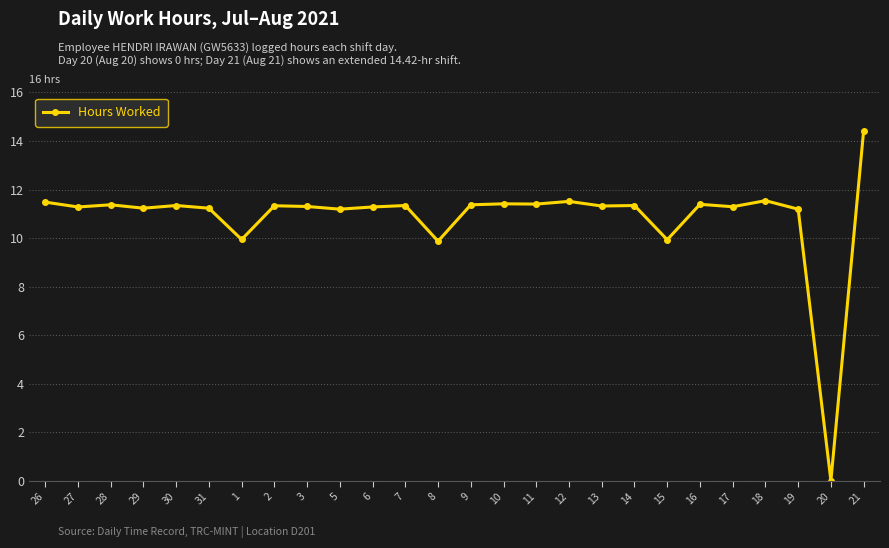

True or false: there are more than 0 points higher than both neighbors.

True